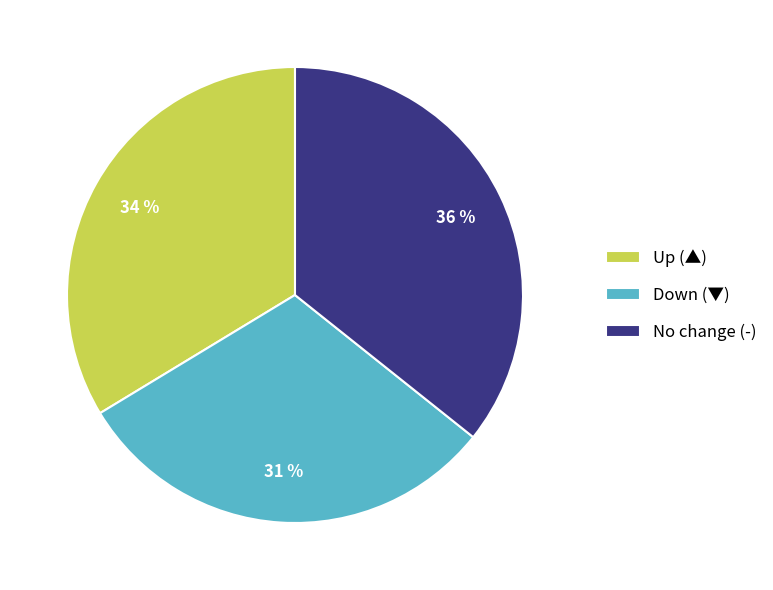

To the nearest percent, what percentage of the pie is No change (-)?

36%